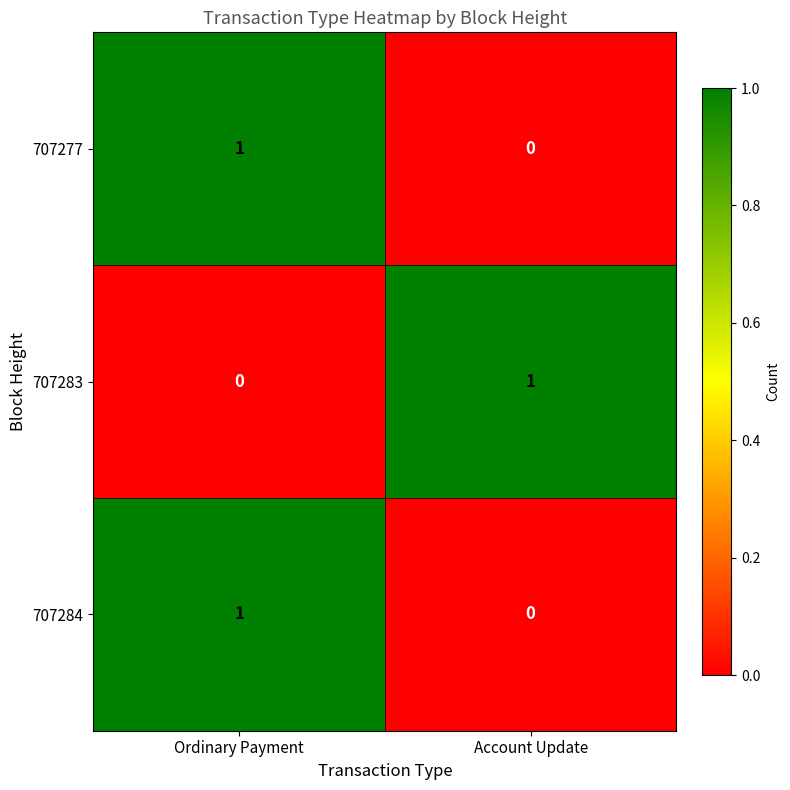

Reading left to right, what are all the values shown in this chart?

707277: 1	0
707283: 0	1
707284: 1	0